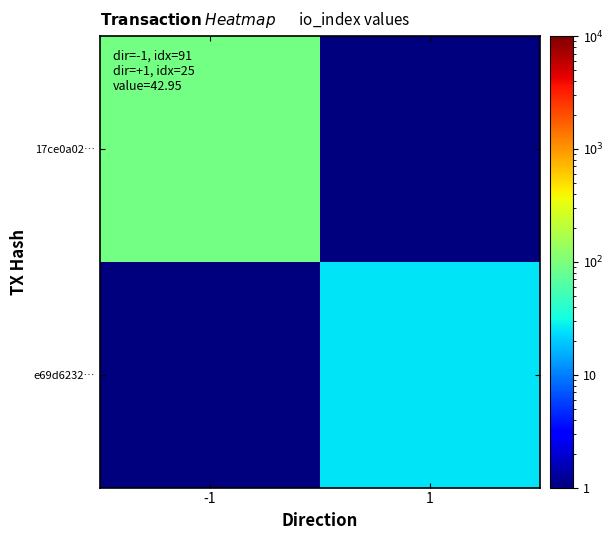

What is the difference between the highest and lowest values at -1?

90.5